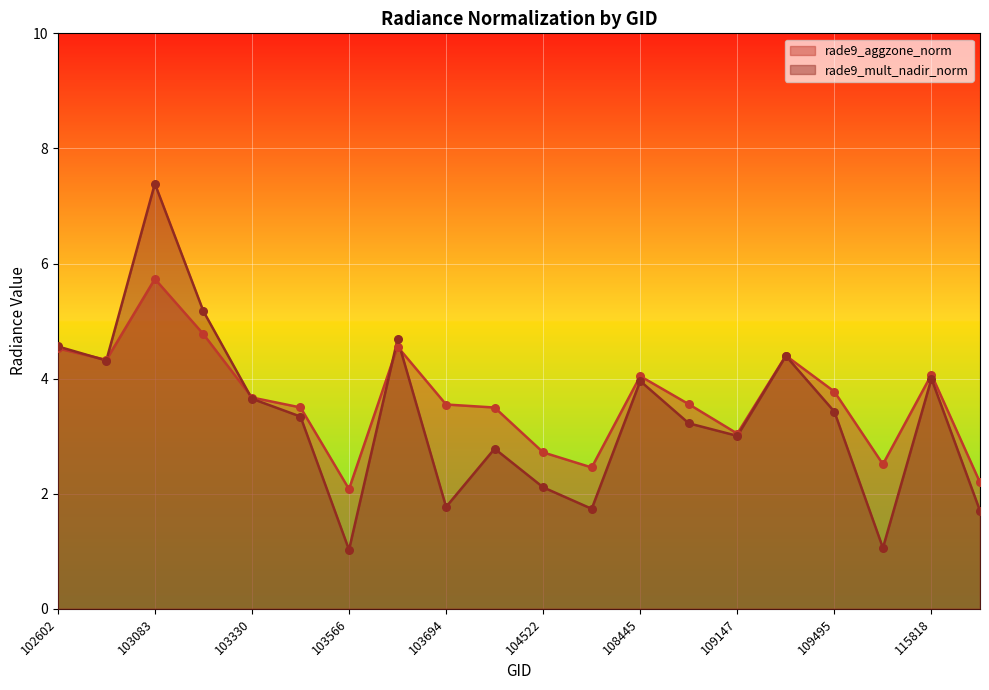

Which series contains the highest Y value?

rade9_mult_nadir_norm